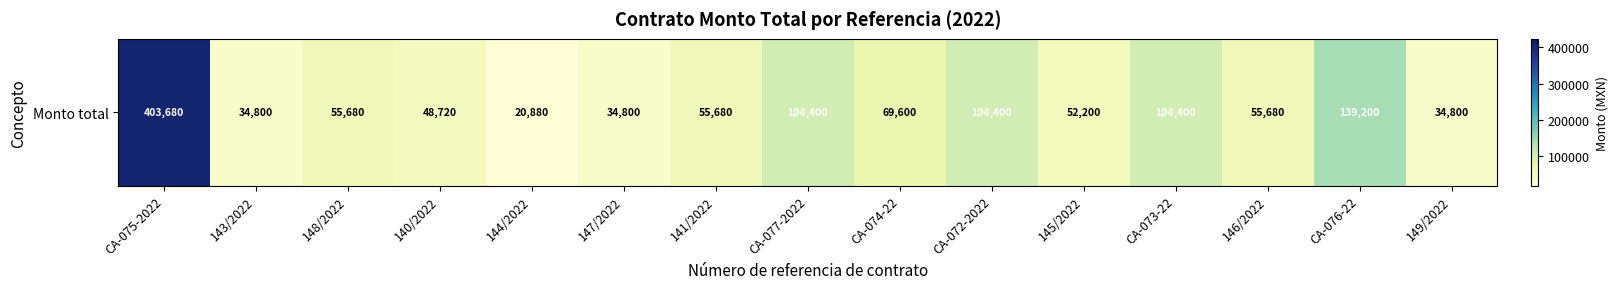

Rank the categories by value from highest to lowest.

CA-075-2022, CA-076-22, CA-077-2022, CA-072-2022, CA-073-22, CA-074-22, 148/2022, 141/2022, 146/2022, 145/2022, 140/2022, 143/2022, 147/2022, 149/2022, 144/2022